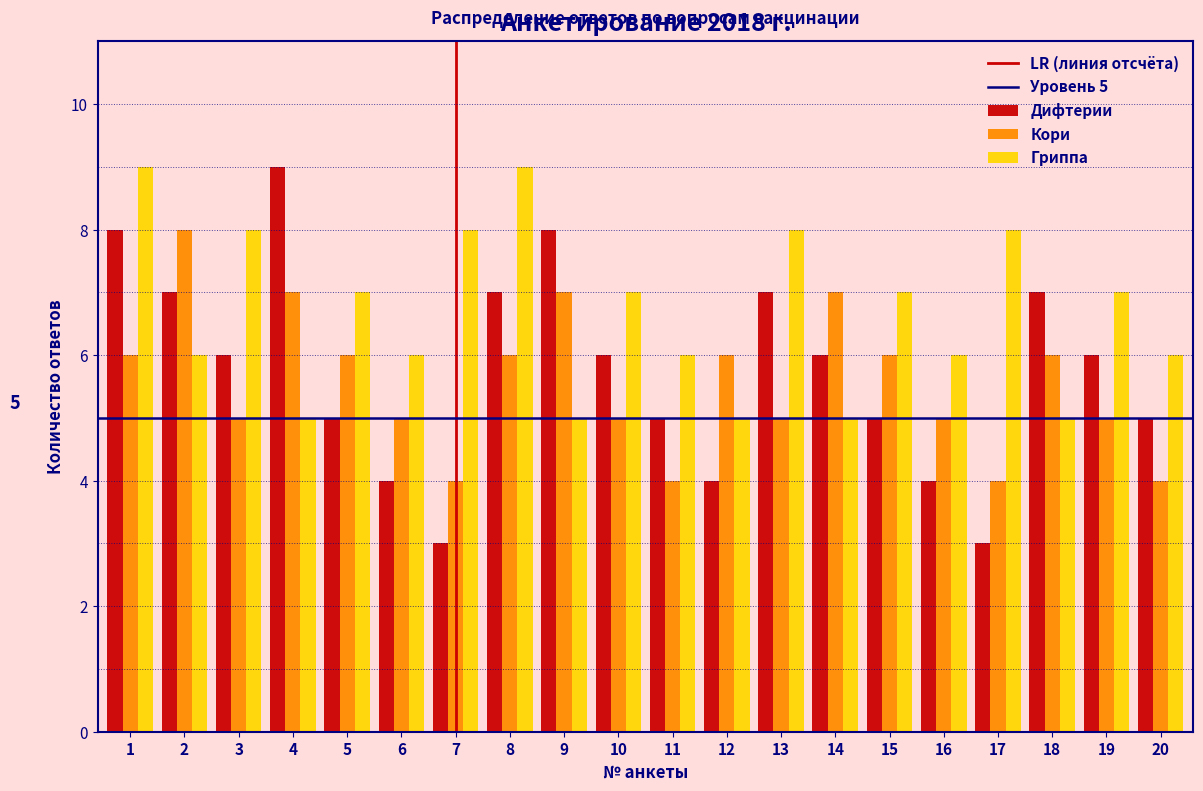

Which series has the widest spread of values?

Дифтерии